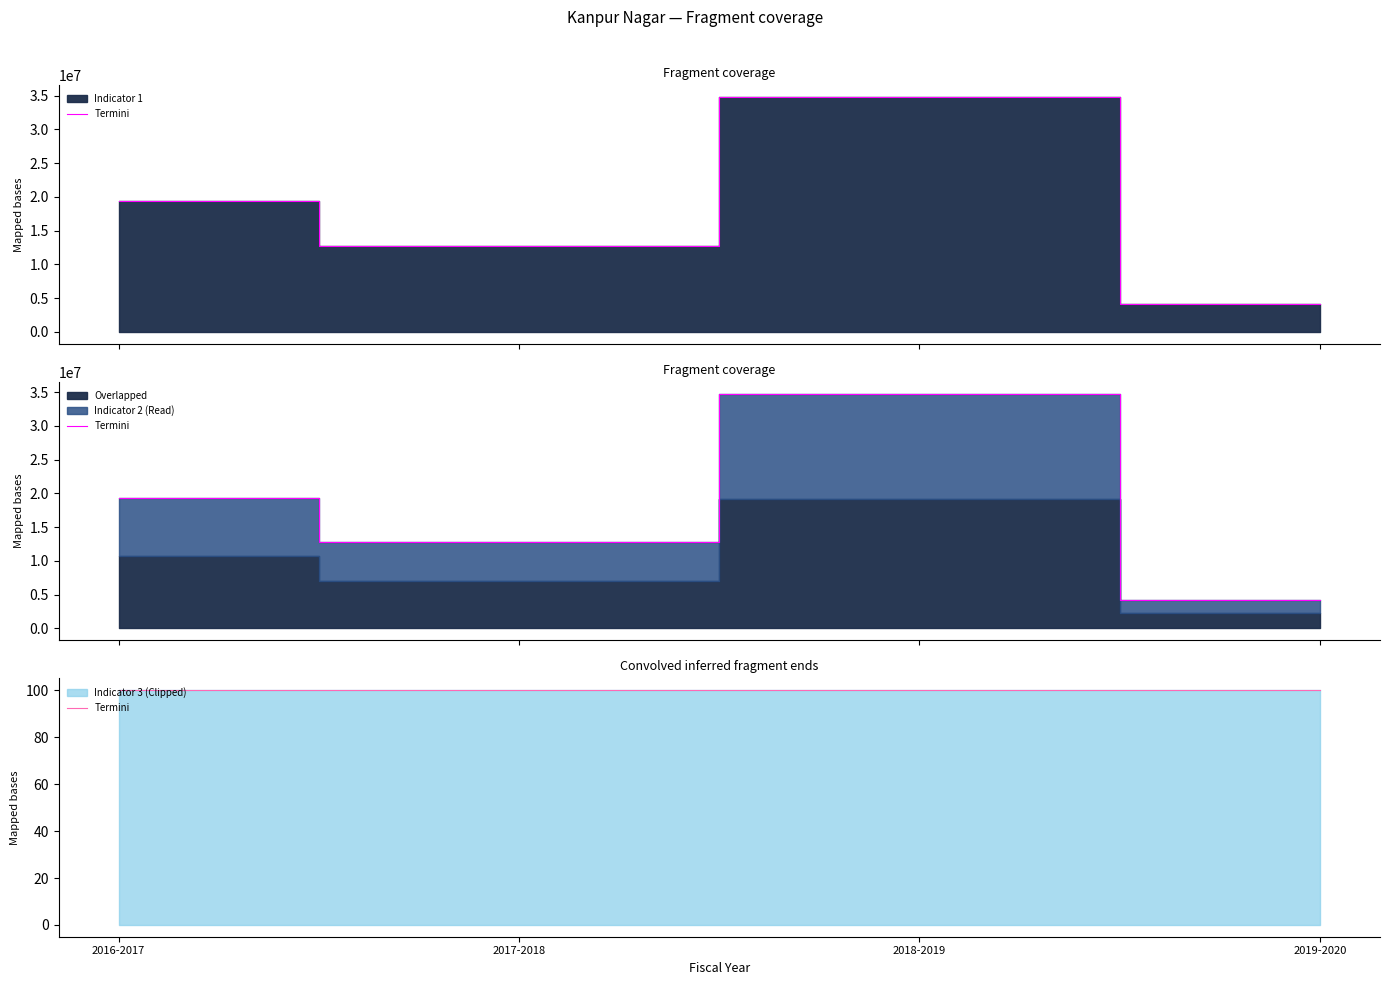

Between 2018-2019 and 2019-2020, which is larger?

2018-2019